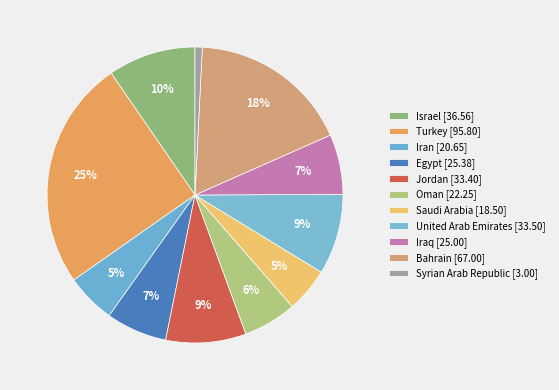

To the nearest percent, what is the combined percentage of Oman and Iran?

11%